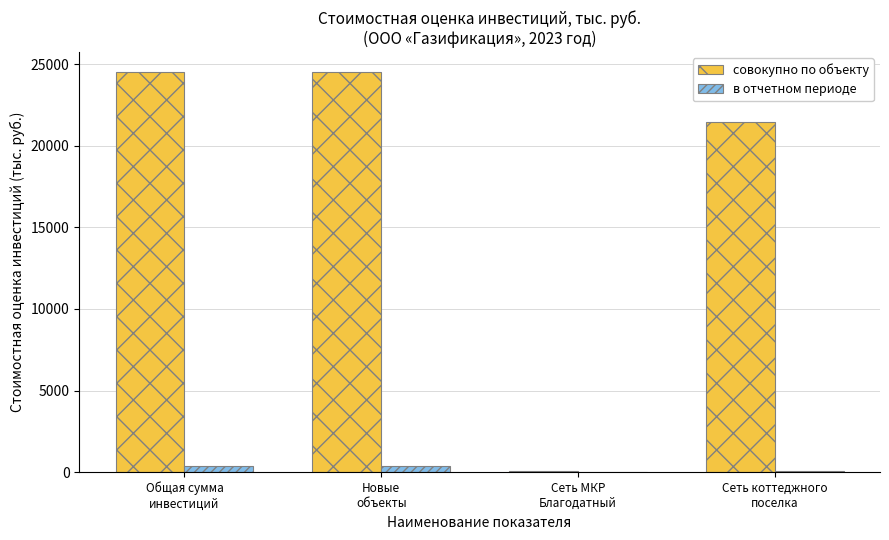

What is the sum of all совокупно по объекту values?

70592.2